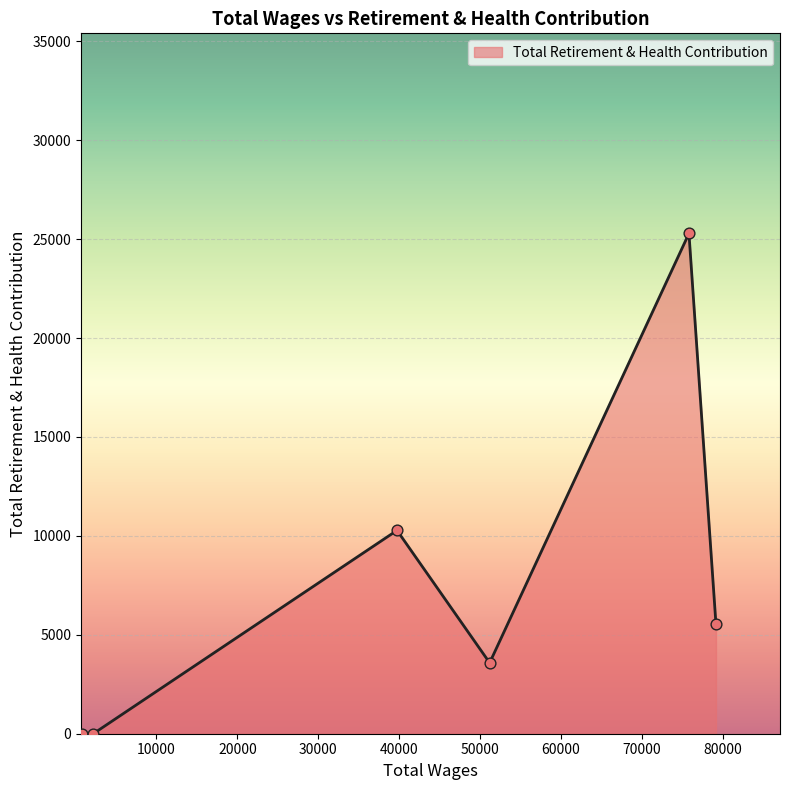

What is the difference between the second highest and minimum values?

10278